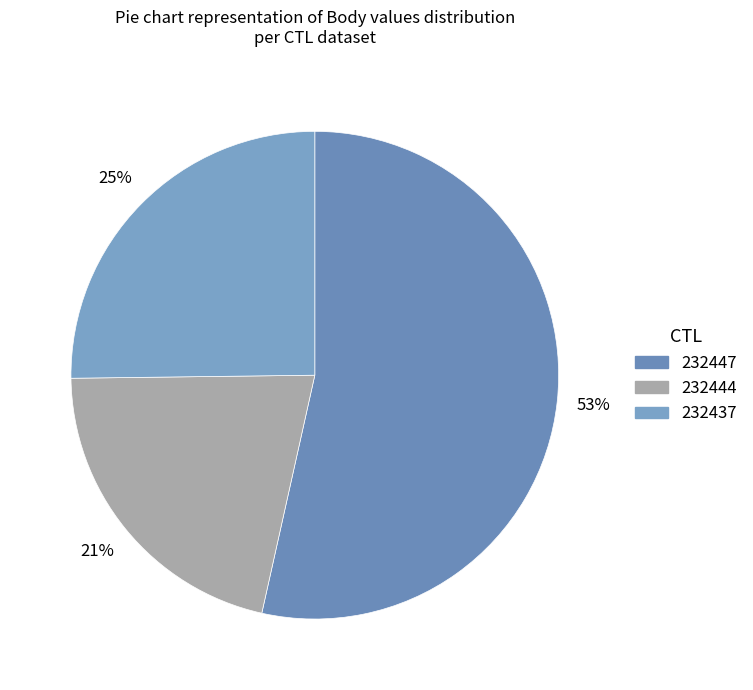

What percentage is NOT represented by 232447?

46.5%